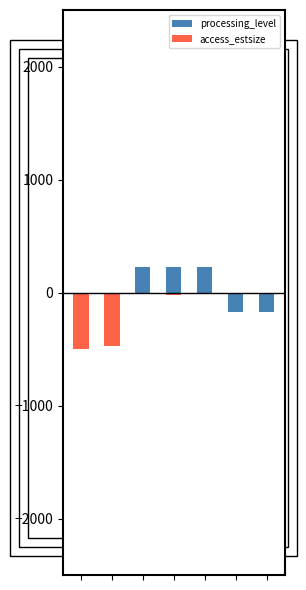

Is it true that processing_level equals -271.3 at 0?

False